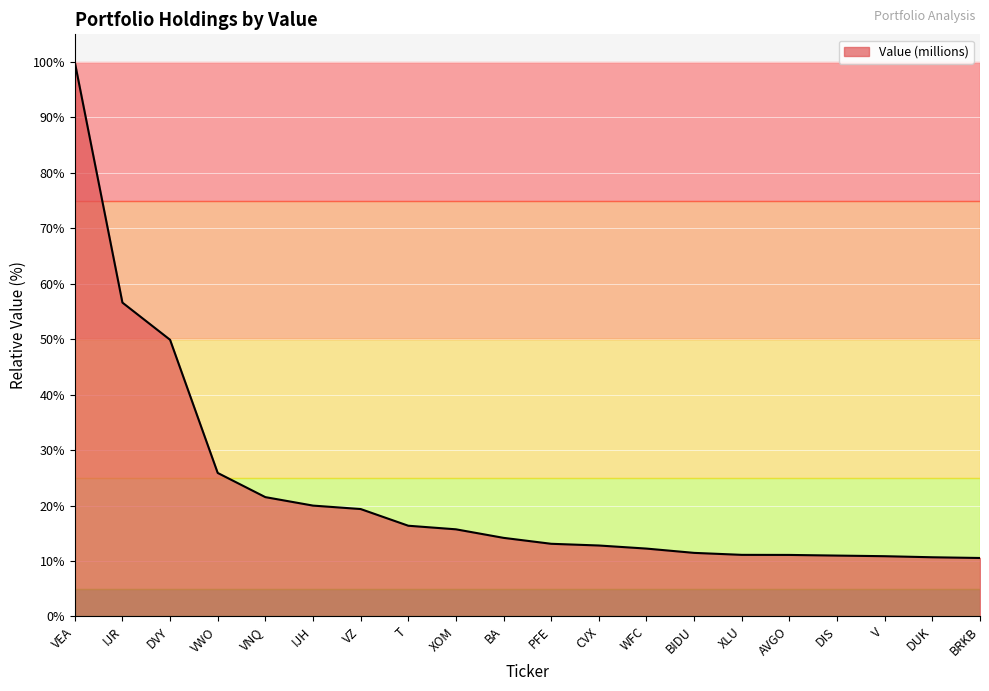

Does the chart have visible grid lines?

Yes